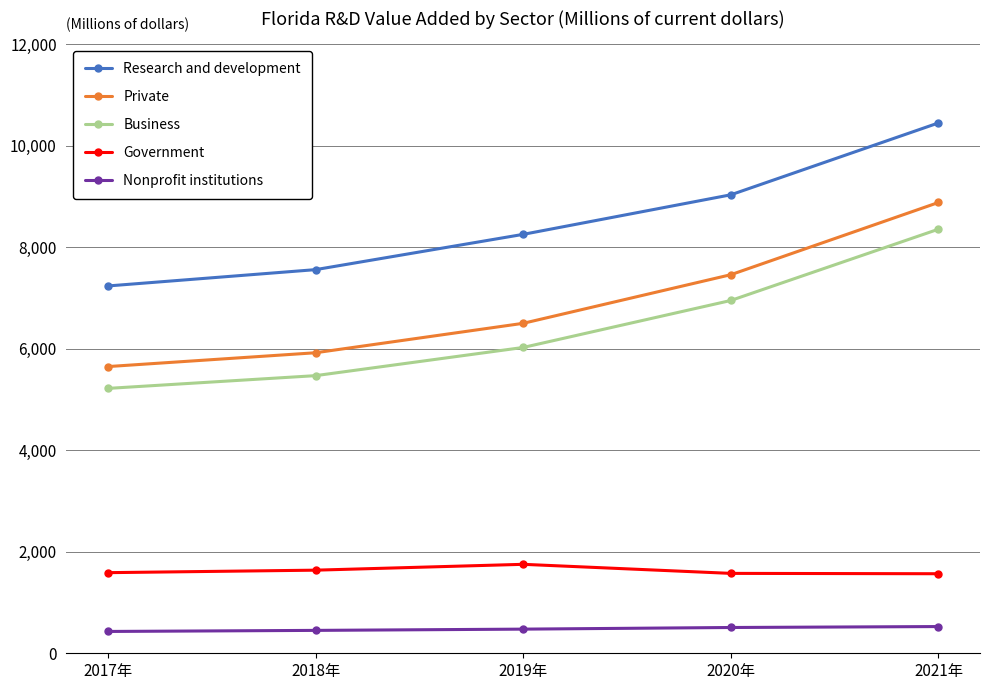

How many lines are shown in the chart?

5